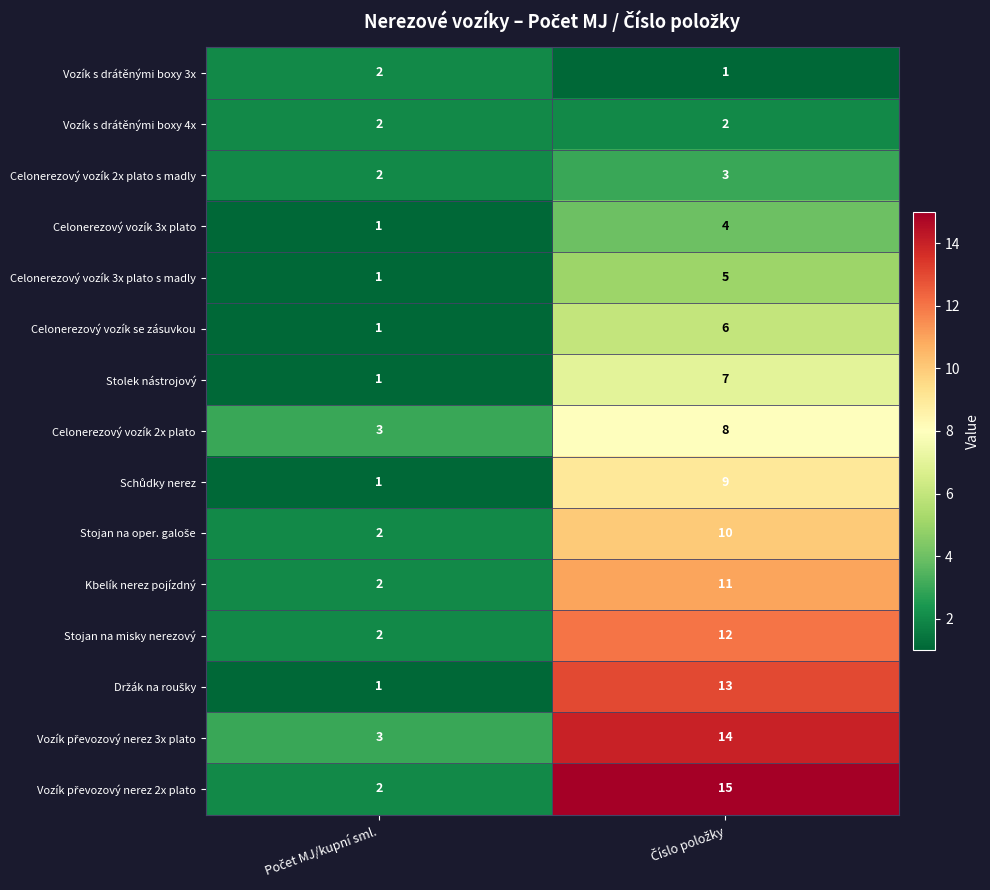

What is the highest value of the Kbelík nerez pojízdný series?

11